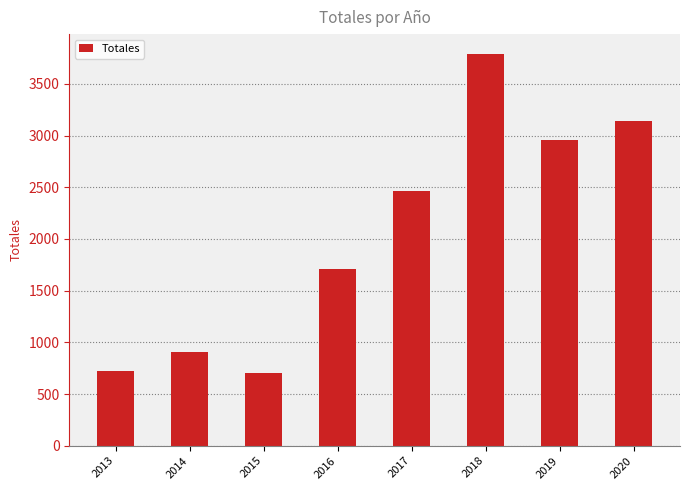

What is the average value?

2050